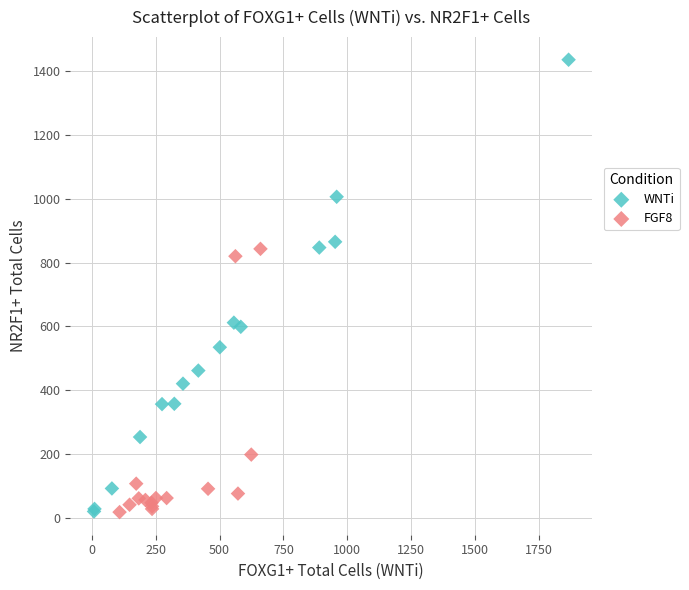

Which series reaches the maximum Y coordinate?

WNTi